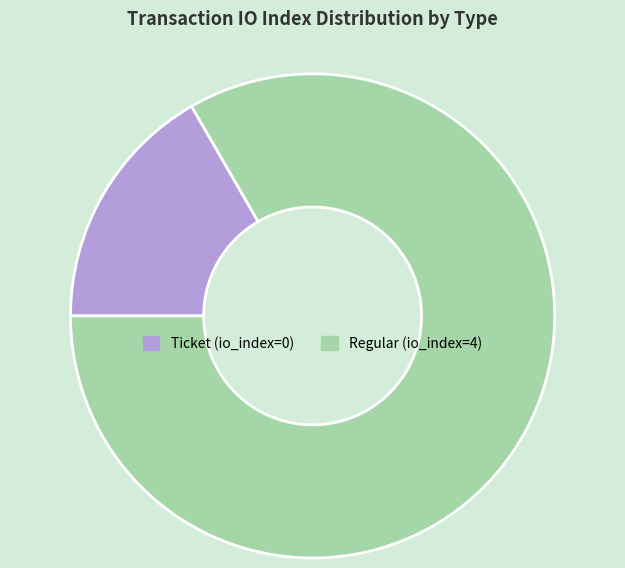

Do Ticket and Regular together represent more than half of the pie?

Yes